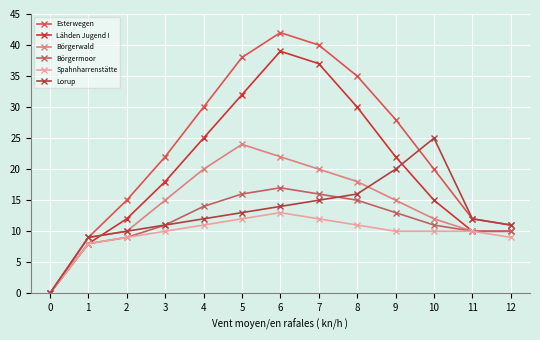

What is the maximum value for Esterwegen?

42